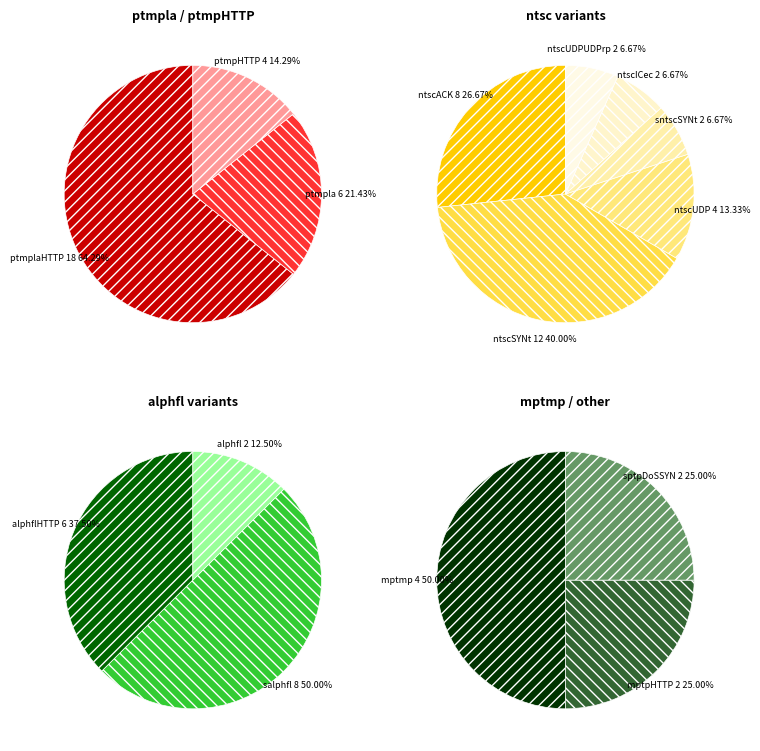

What is the smallest slice in the pie chart?

alphfl